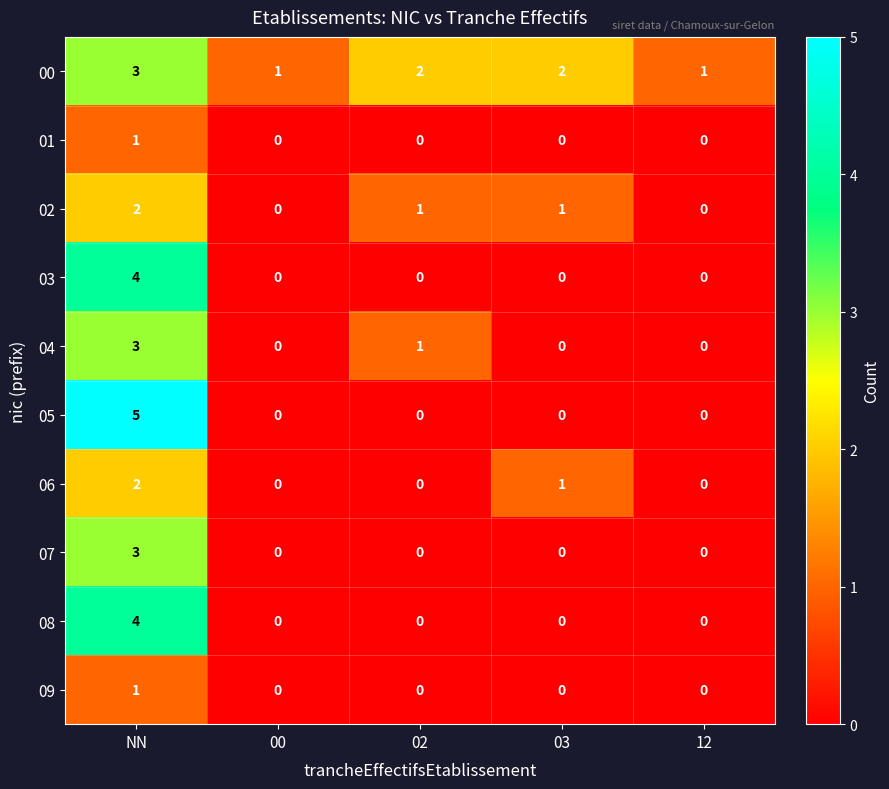

What is the difference between the 07 values at NN and 00?

3